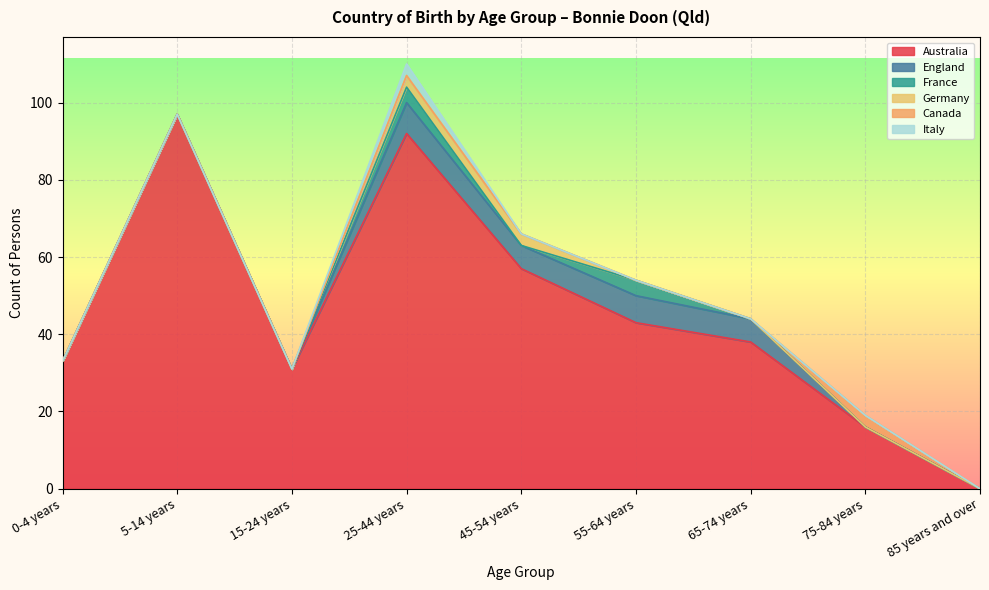

Count the number of categories in the chart.

9